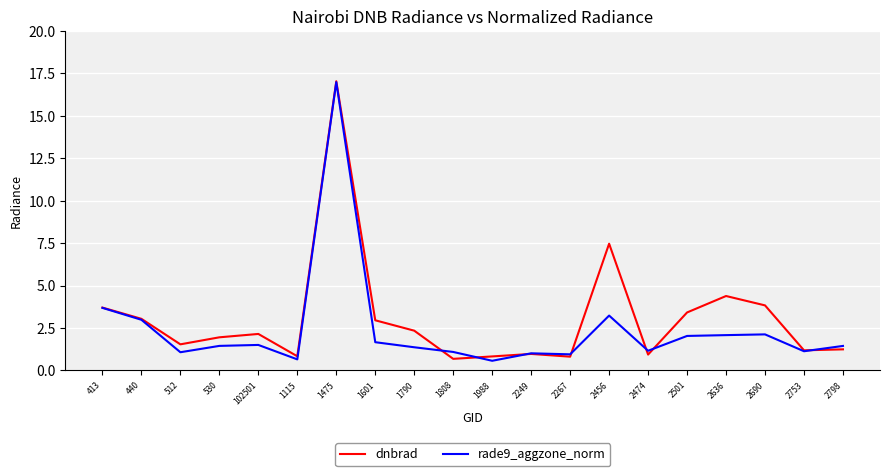

After their last crossing, which series has the higher values: rade9_aggzone_norm or dnbrad?

rade9_aggzone_norm